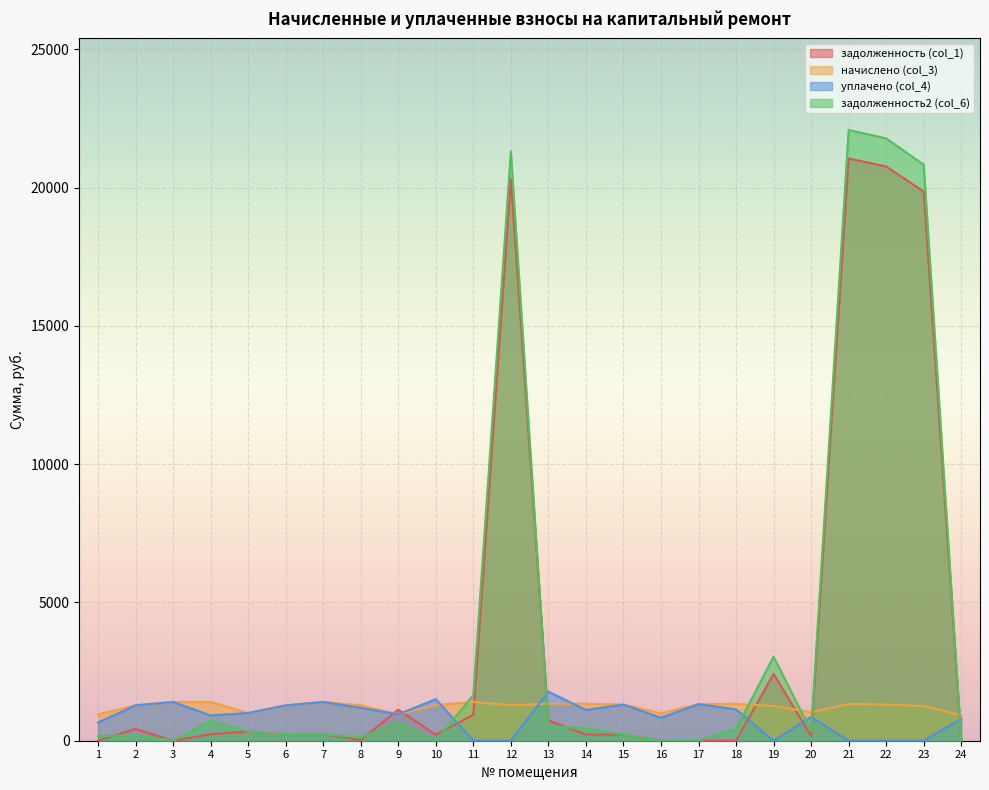

Count the number of data series in this chart.

4